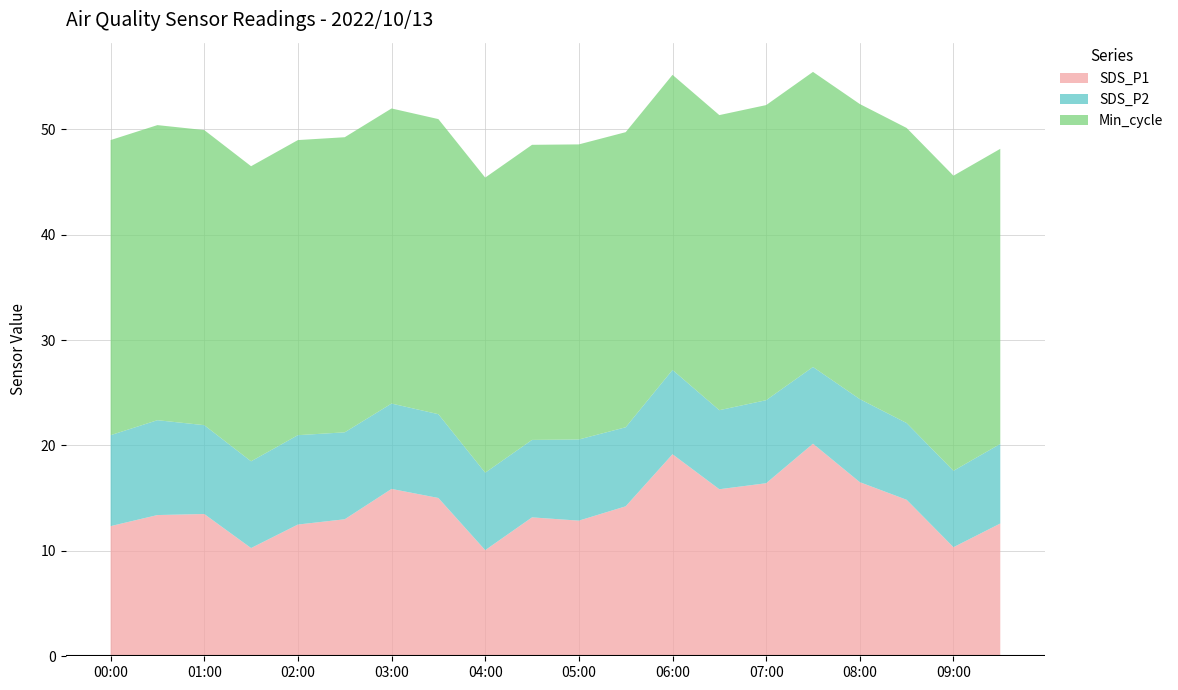

Reading left to right, extract all data points from this chart.

SDS_P1: 00:00=12.3	00:30=13.4	01:00=13.5	01:30=10.3	02:00=12.5	02:30=13.0	03:00=15.9	03:30=15.0	04:00=10.1	04:30=13.2	05:00=12.9	05:30=14.2	06:00=19.2	06:30=15.8	07:00=16.4	07:30=20.2	08:00=16.5	08:30=14.8	09:00=10.3	09:30=12.6
SDS_P2: 00:00=8.6	00:30=9.0	01:00=8.4	01:30=8.2	02:00=8.5	02:30=8.2	03:00=8.1	03:30=8.0	04:00=7.3	04:30=7.3	05:00=7.7	05:30=7.5	06:00=8.0	06:30=7.5	07:00=7.9	07:30=7.3	08:00=7.9	08:30=7.3	09:00=7.2	09:30=7.5
Min_cycle: 00:00=28.0	00:30=28.0	01:00=28.0	01:30=28.0	02:00=28.0	02:30=28.0	03:00=28.0	03:30=28.0	04:00=28.0	04:30=28.0	05:00=28.0	05:30=28.0	06:00=28.0	06:30=28.0	07:00=28.0	07:30=28.0	08:00=28.0	08:30=28.0	09:00=28.0	09:30=28.0